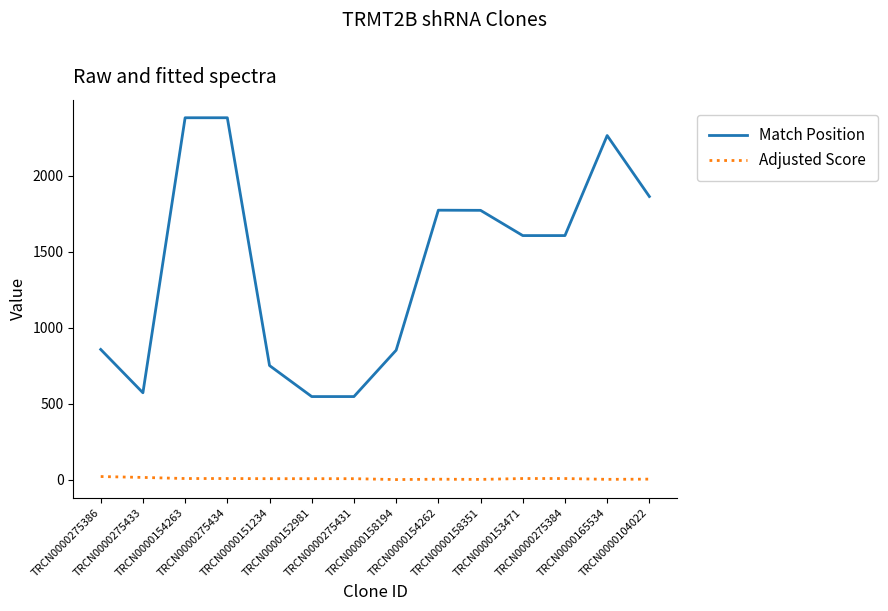

True or false: Adjusted Score and Match Position cross at least once.

False